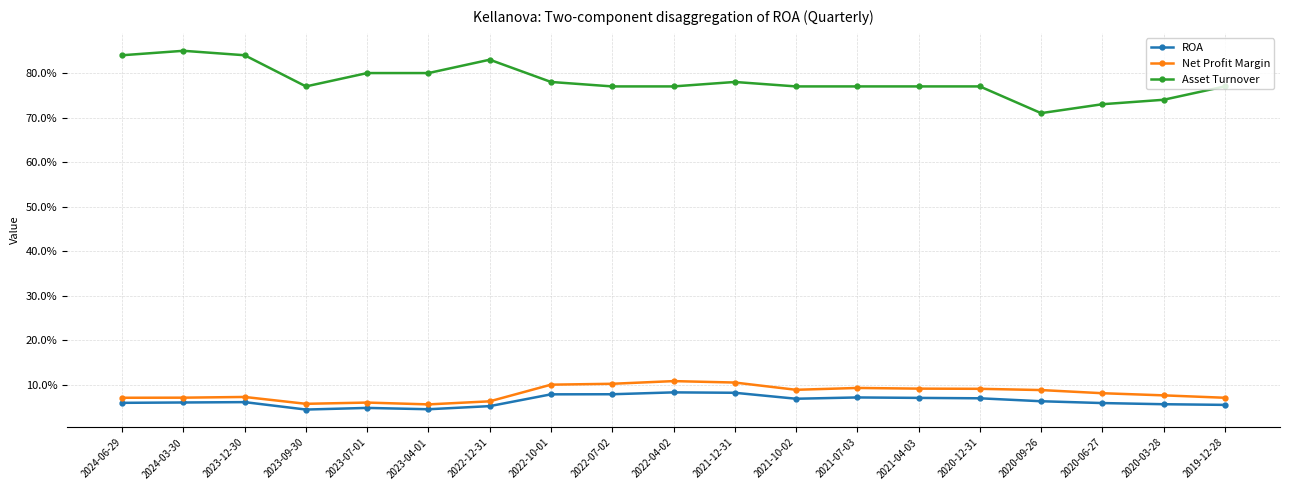

Reading right to left, transcribe all the data shown in this chart.

ROA: 2019-12-28=0.1	2020-03-28=0.1	2020-06-27=0.1	2020-09-26=0.1	2020-12-31=0.1	2021-04-03=0.1	2021-07-03=0.1	2021-10-02=0.1	2021-12-31=0.1	2022-04-02=0.1	2022-07-02=0.1	2022-10-01=0.1	2022-12-31=0.1	2023-04-01=0.0	2023-07-01=0.0	2023-09-30=0.0	2023-12-30=0.1	2024-03-30=0.1	2024-06-29=0.1
Net Profit Margin: 2019-12-28=0.1	2020-03-28=0.1	2020-06-27=0.1	2020-09-26=0.1	2020-12-31=0.1	2021-04-03=0.1	2021-07-03=0.1	2021-10-02=0.1	2021-12-31=0.1	2022-04-02=0.1	2022-07-02=0.1	2022-10-01=0.1	2022-12-31=0.1	2023-04-01=0.1	2023-07-01=0.1	2023-09-30=0.1	2023-12-30=0.1	2024-03-30=0.1	2024-06-29=0.1
Asset Turnover: 2019-12-28=0.8	2020-03-28=0.7	2020-06-27=0.7	2020-09-26=0.7	2020-12-31=0.8	2021-04-03=0.8	2021-07-03=0.8	2021-10-02=0.8	2021-12-31=0.8	2022-04-02=0.8	2022-07-02=0.8	2022-10-01=0.8	2022-12-31=0.8	2023-04-01=0.8	2023-07-01=0.8	2023-09-30=0.8	2023-12-30=0.8	2024-03-30=0.8	2024-06-29=0.8